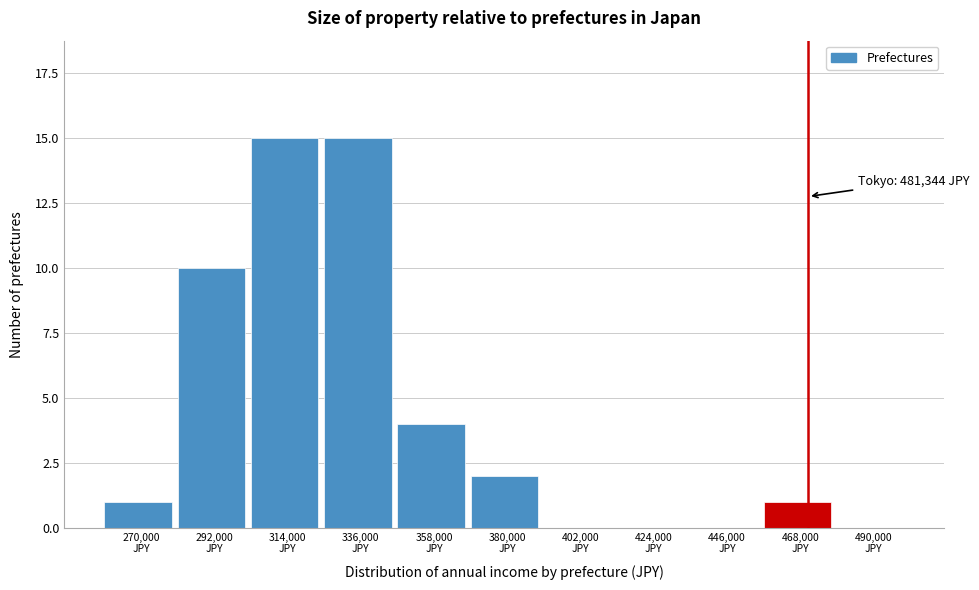

What is the greatest value displayed?

15